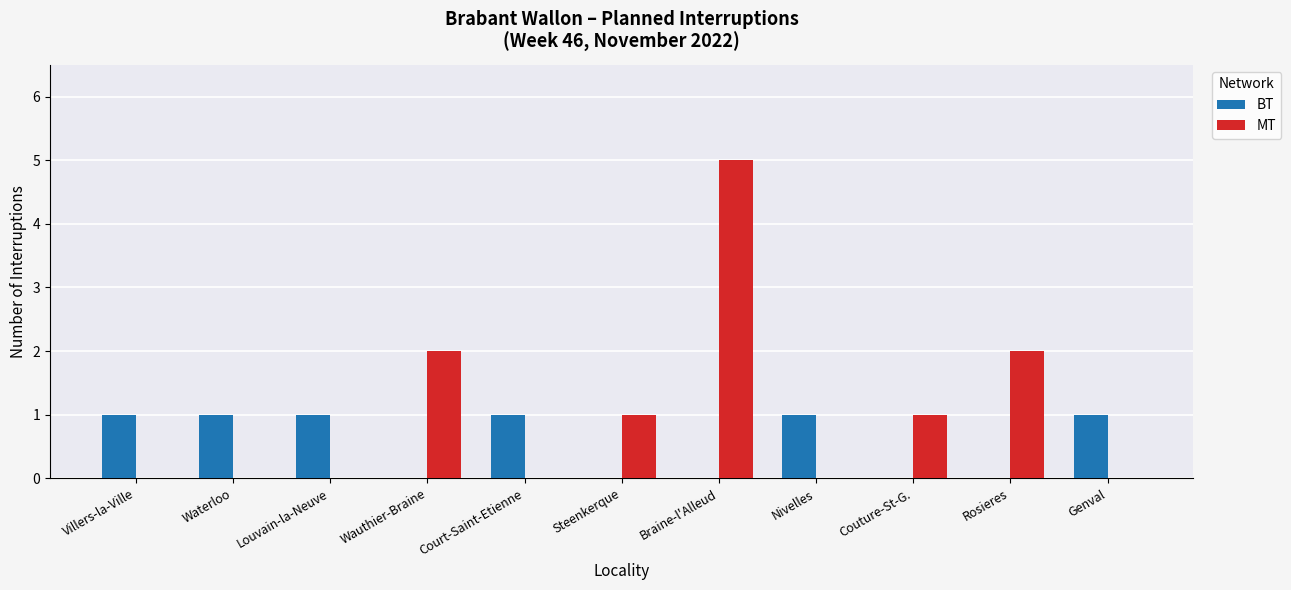

What is the greatest value displayed?

5